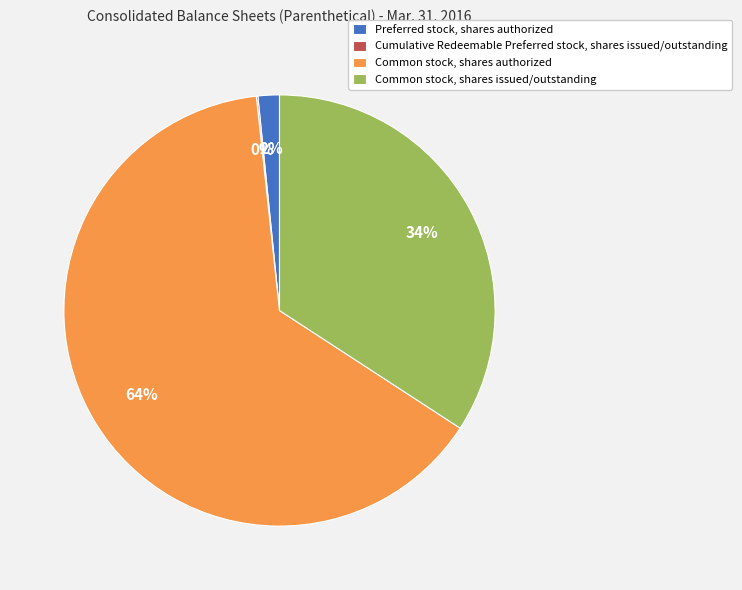

The Common stock, shares authorized slice represents 64% of the pie. True or false?

True